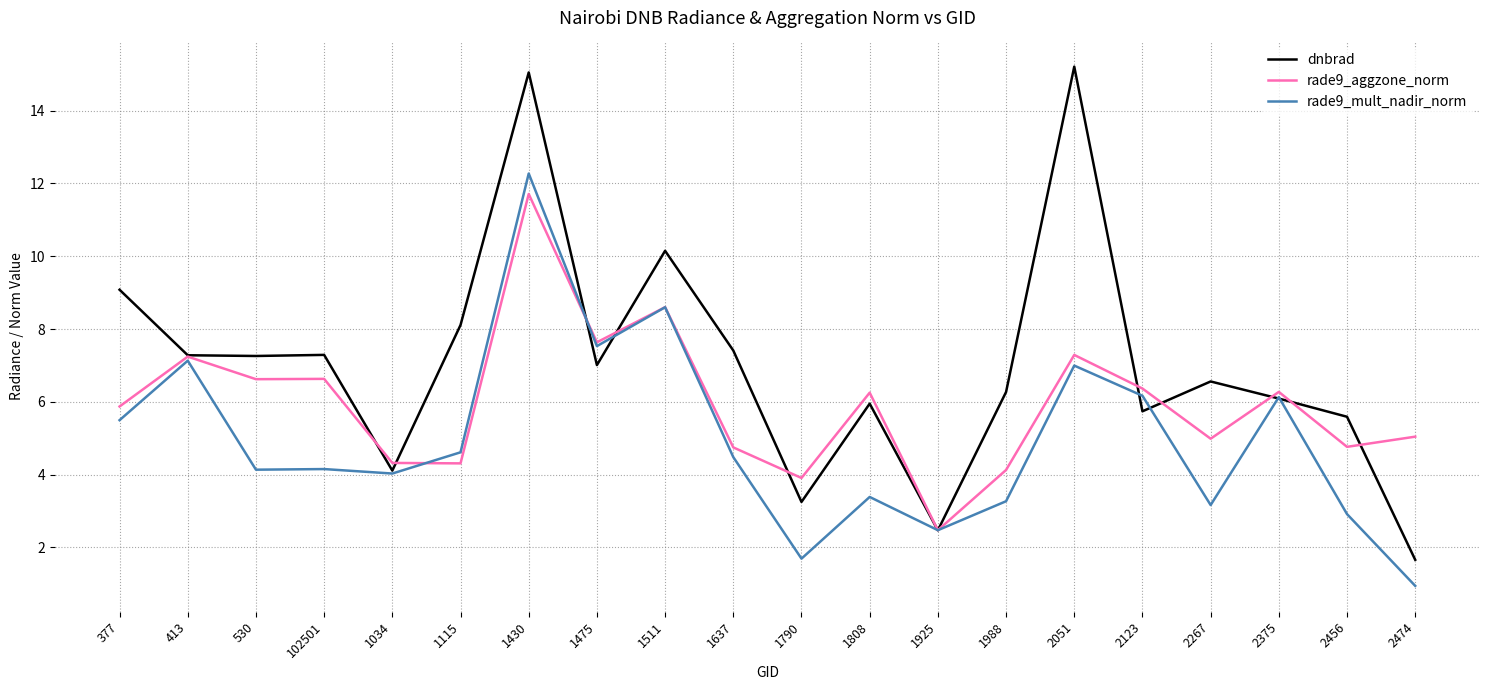

Which series has the largest range (max minus min)?

dnbrad